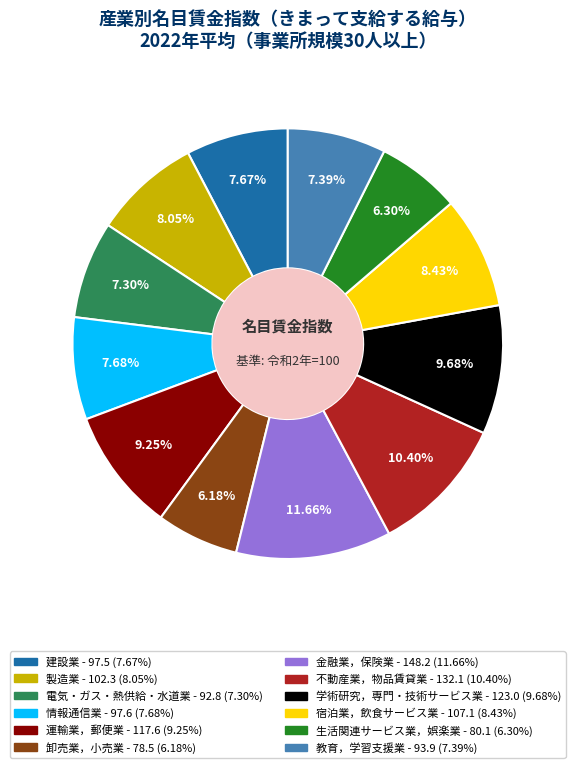

Is 教育，学習支援業 the majority of the pie?

No